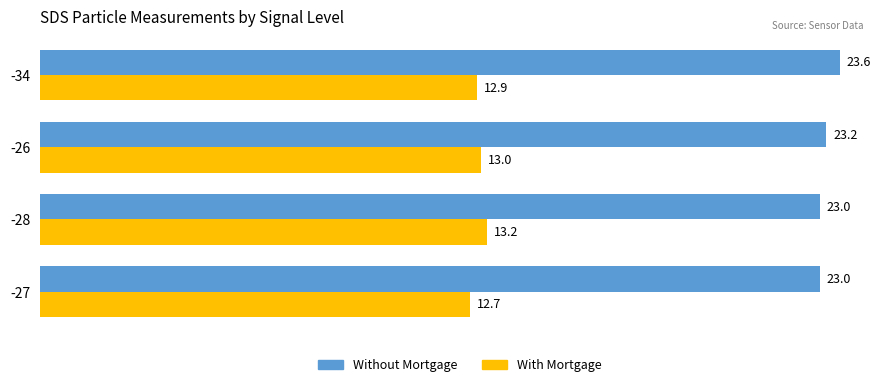

The Without Mortgage series shows 23.0 at -28. True or false?

True